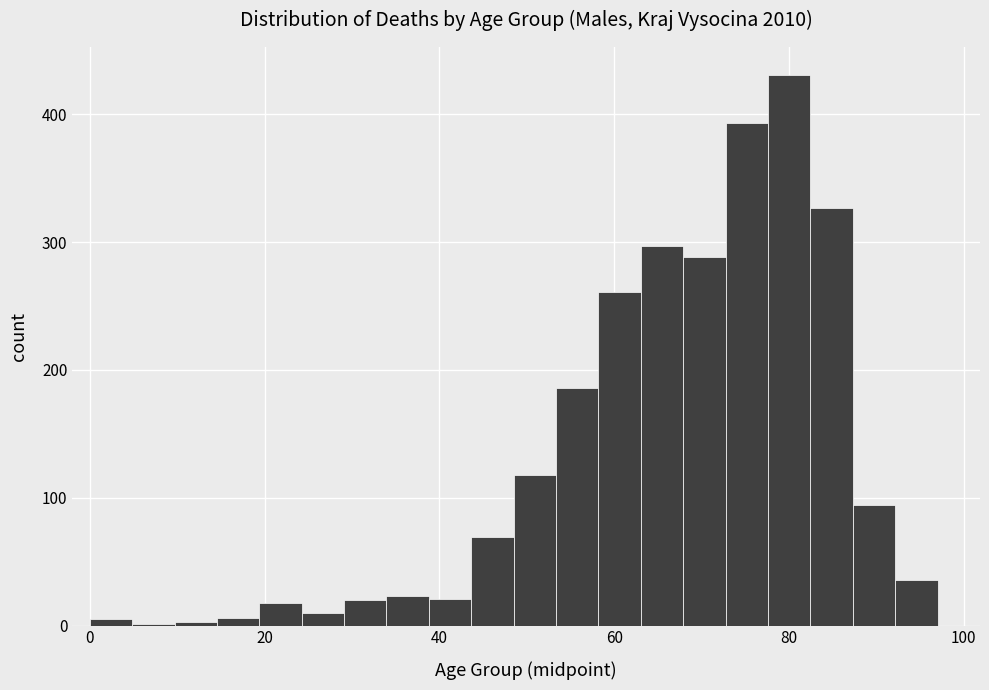

Around what value on the x-axis is the tallest bar? Give the approximate position of its centre, as read against the axis.

80